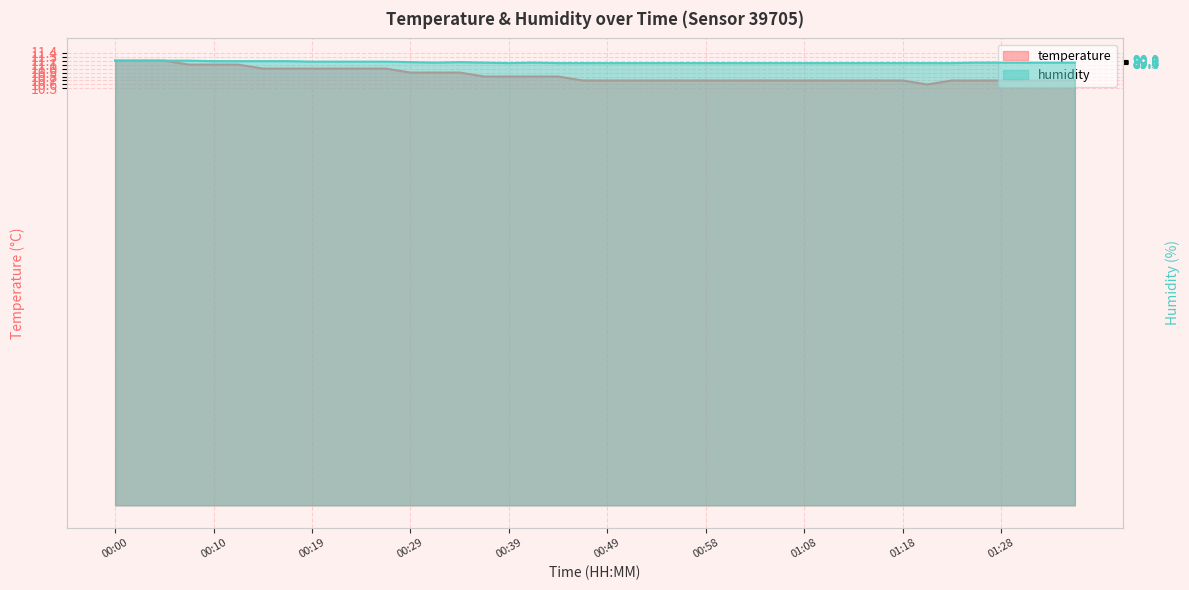

At which label does humidity reach its peak?

00:00